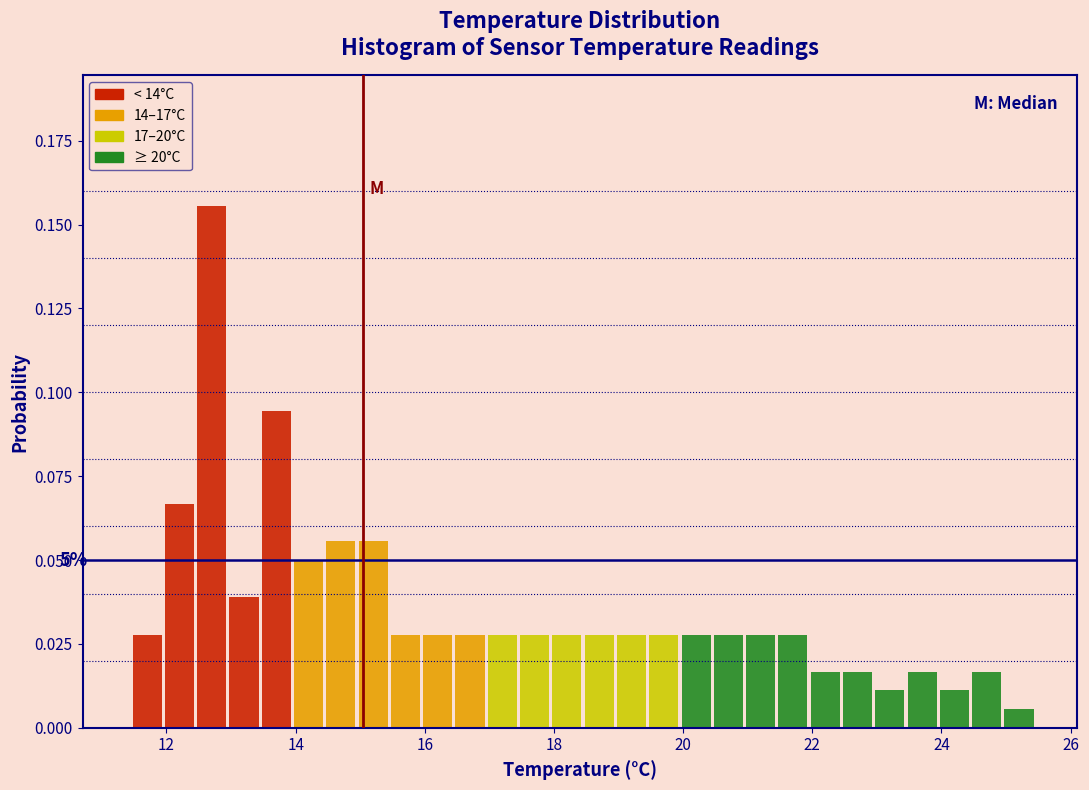

Read against the x-axis, roughly where is the centre of the tallest bar?

12.8